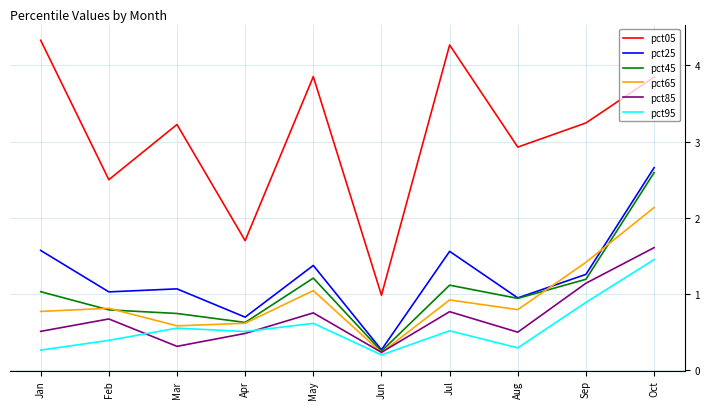

Rank the series at Jan from lowest to highest value.

pct95, pct85, pct65, pct45, pct25, pct05